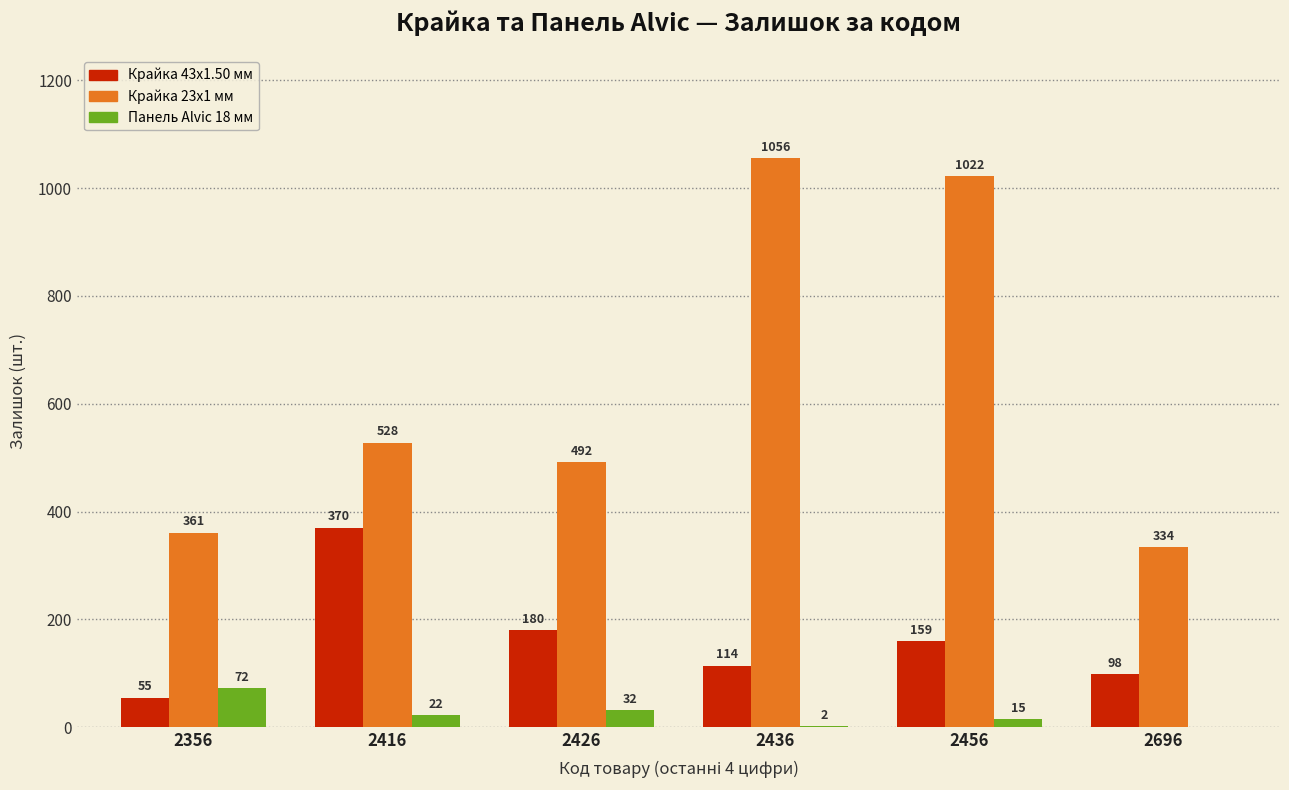

Are the bars horizontal?

No